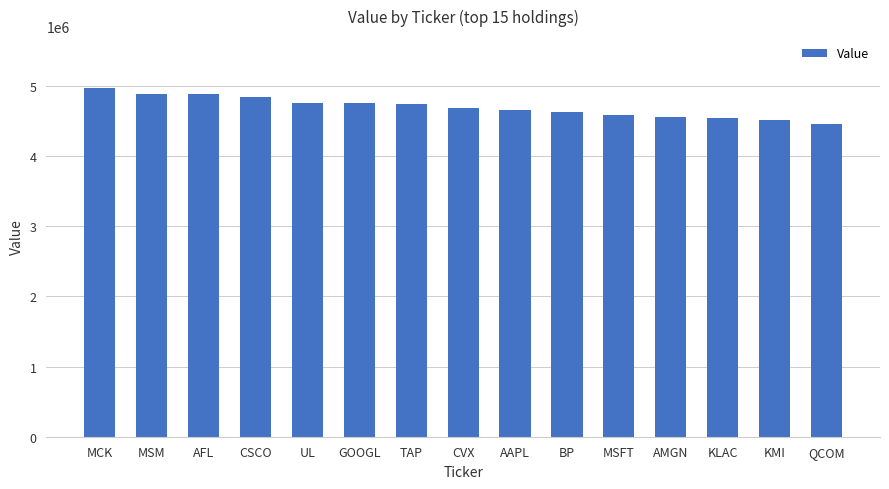

Which label corresponds to the smallest value in the chart?

QCOM